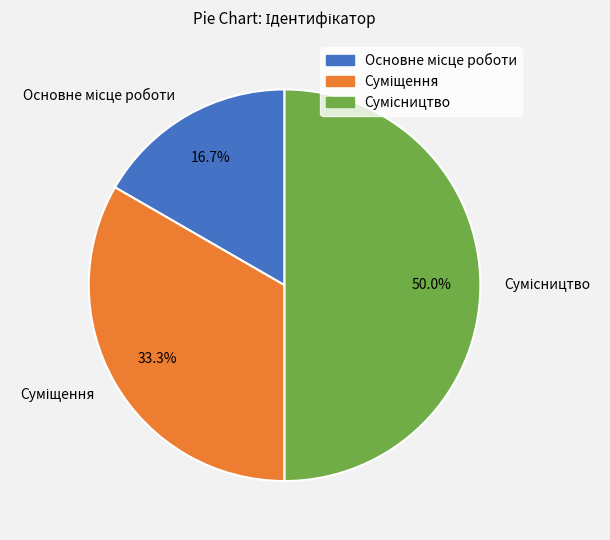

Is there a majority slice in this chart?

No